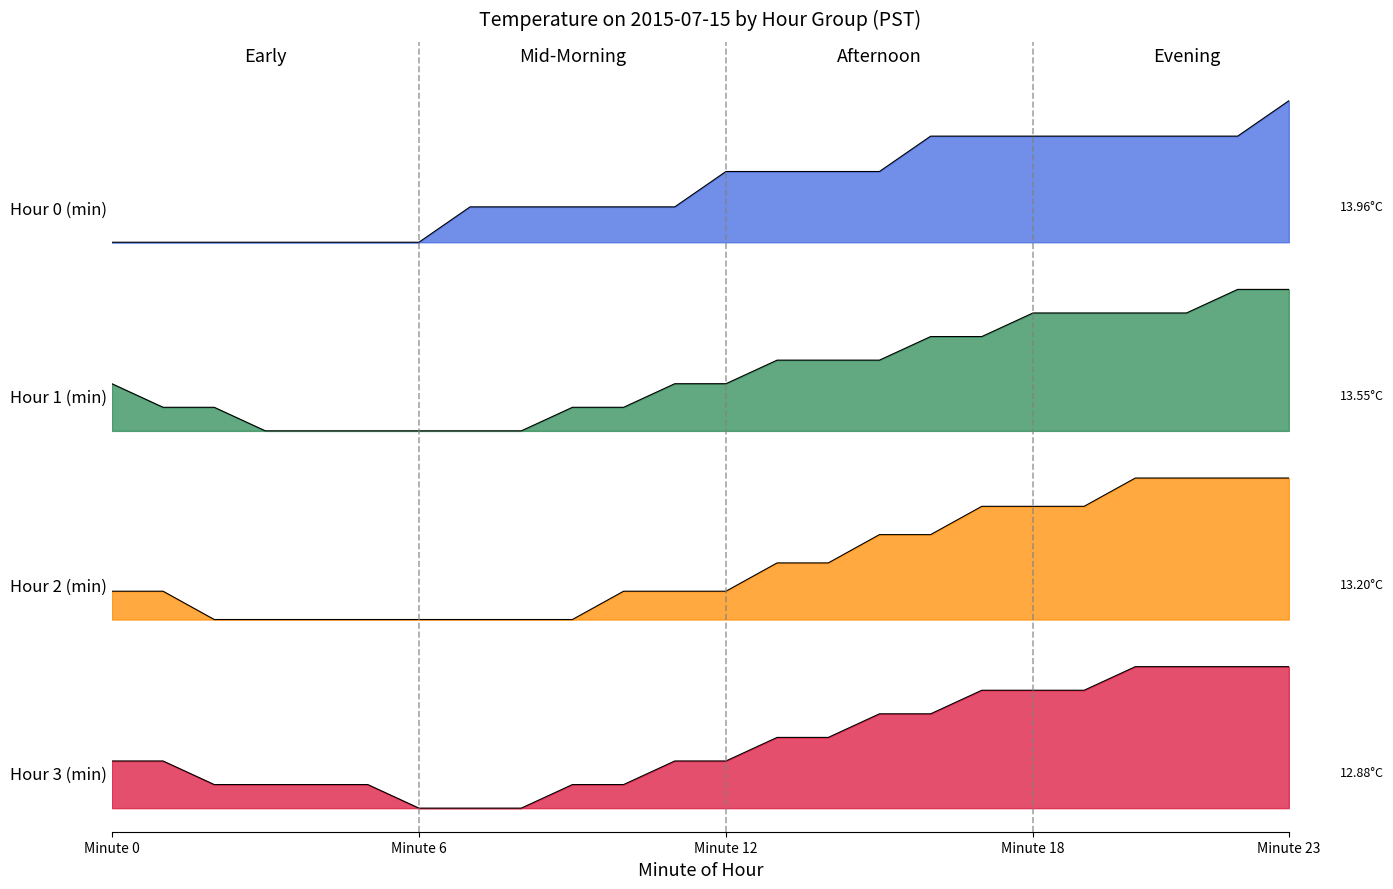

List the series in order of their overall mean, highest first.

Hour 0 (min), Hour 1 (min), Hour 2 (min), Hour 3 (min)